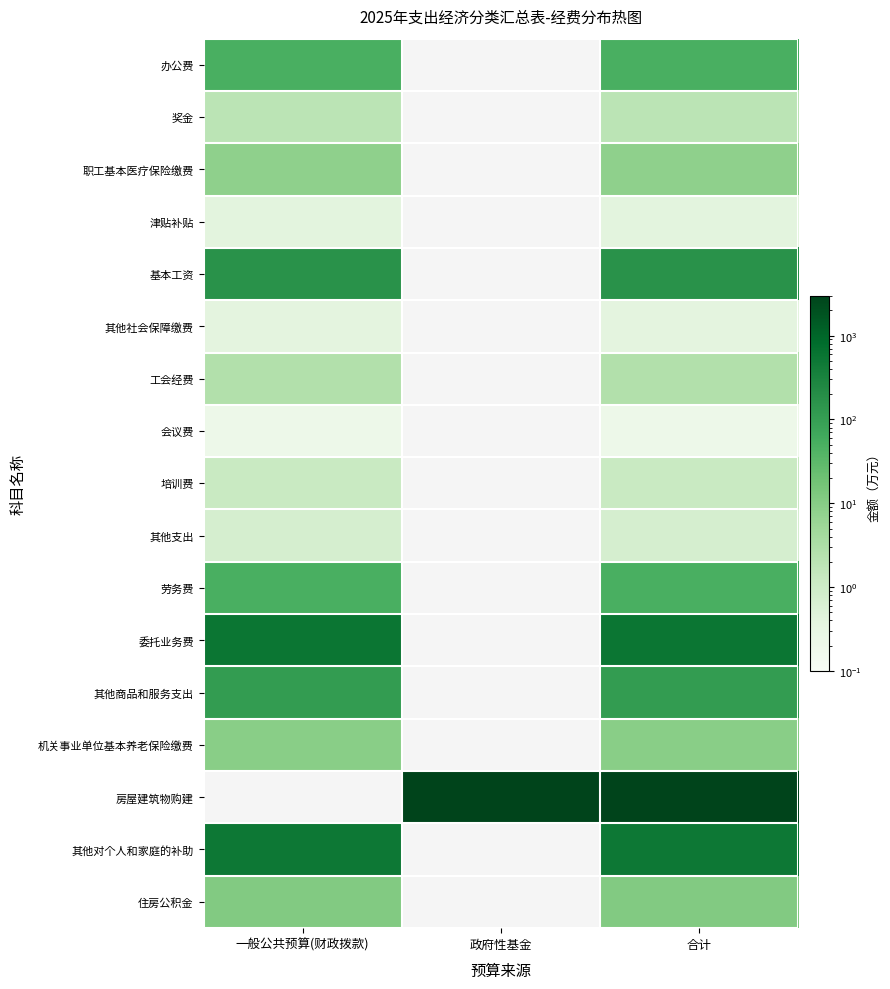

What is the minimum value shown in the chart?

0.2